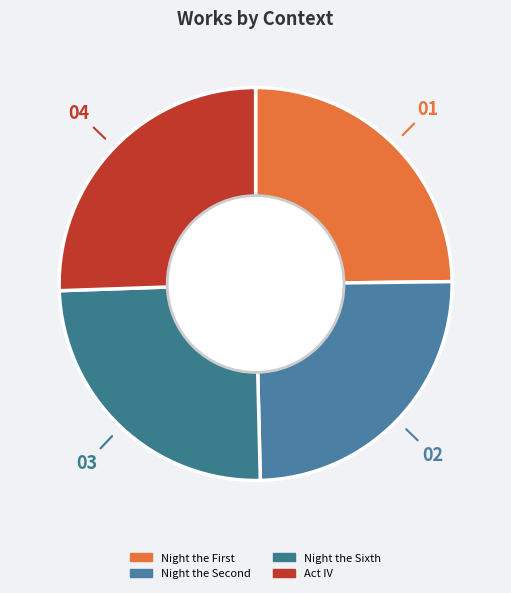

Count the number of slices in the pie.

4